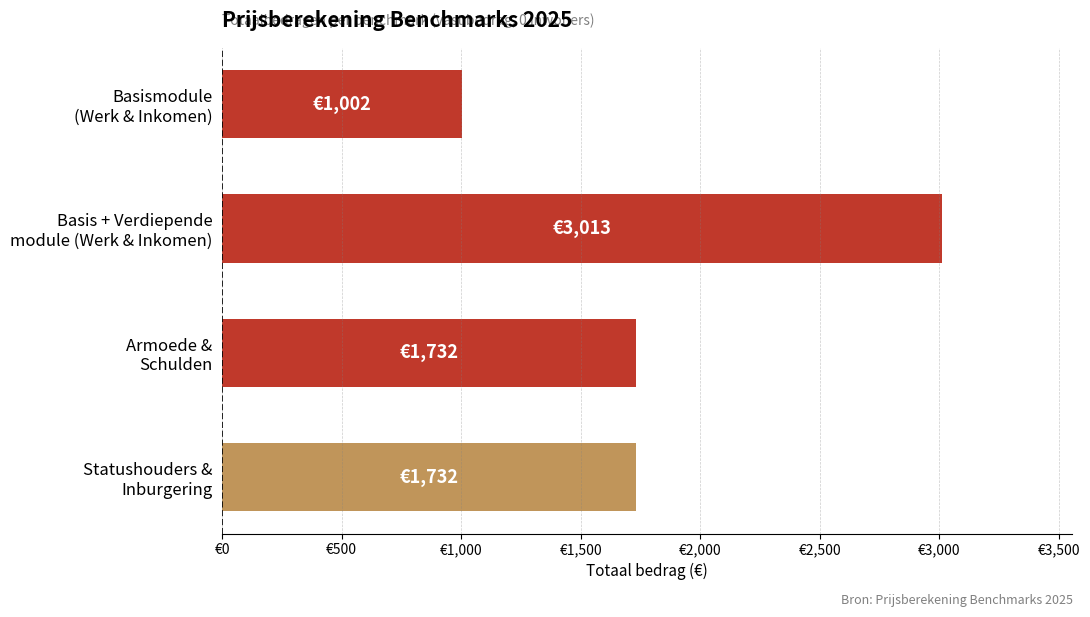

Which category has the highest value across all series?

Basis + Verdiepende
module (Werk & Inkomen)